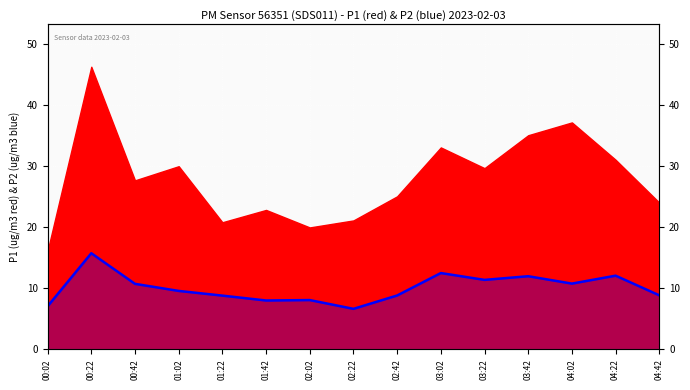

How many lines are shown in the chart?

1